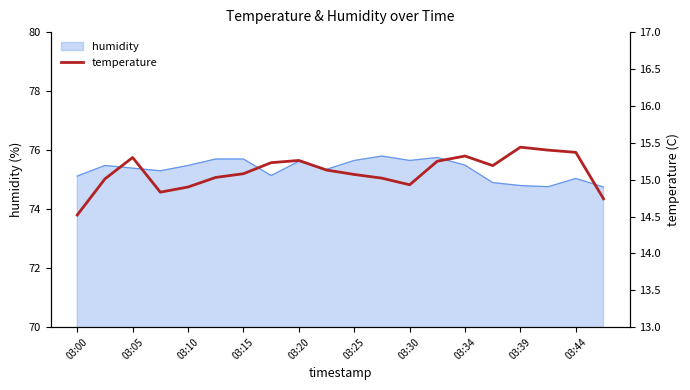

What is the maximum value for humidity?

75.8